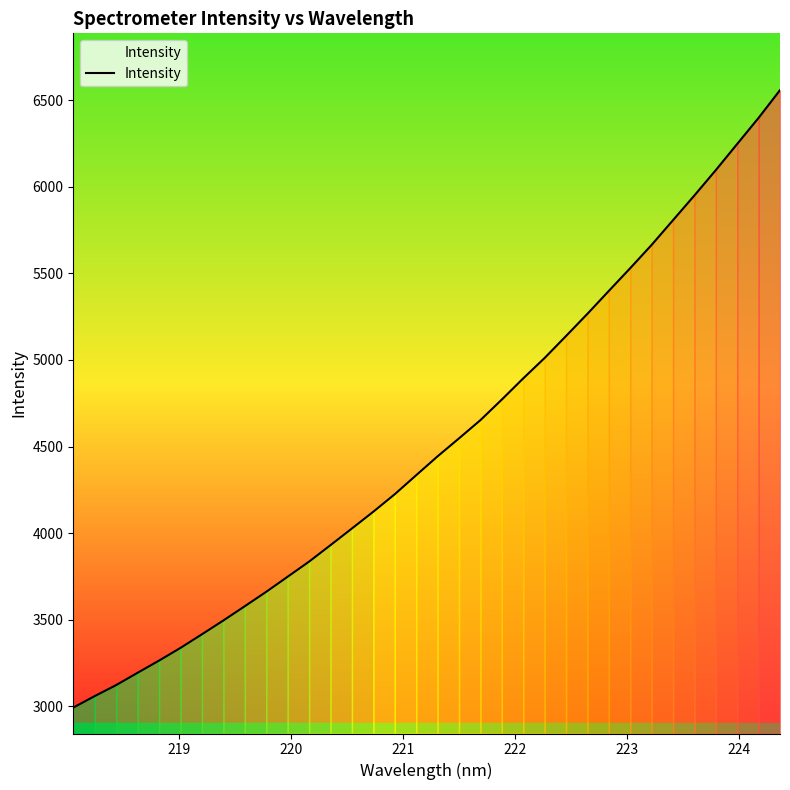

What is the greatest value displayed?

6558.2